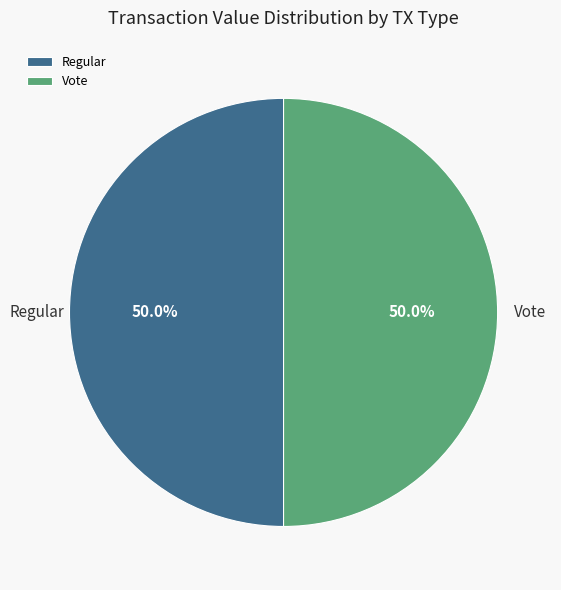

To the nearest percent, what portion does Vote represent?

50%